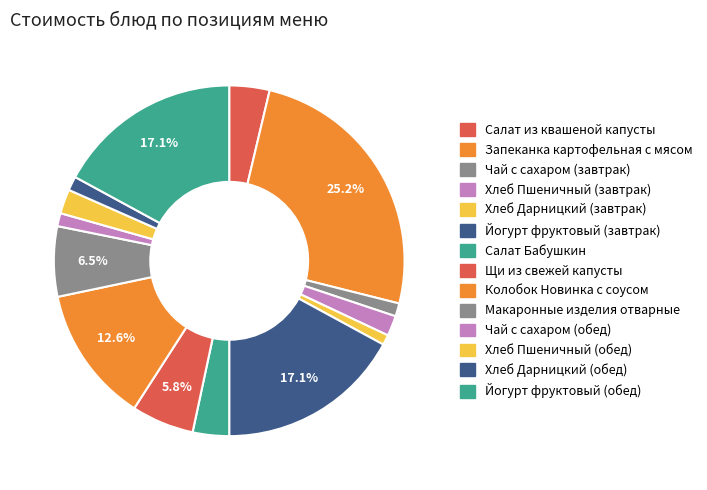

Count the number of slices in the pie.

14